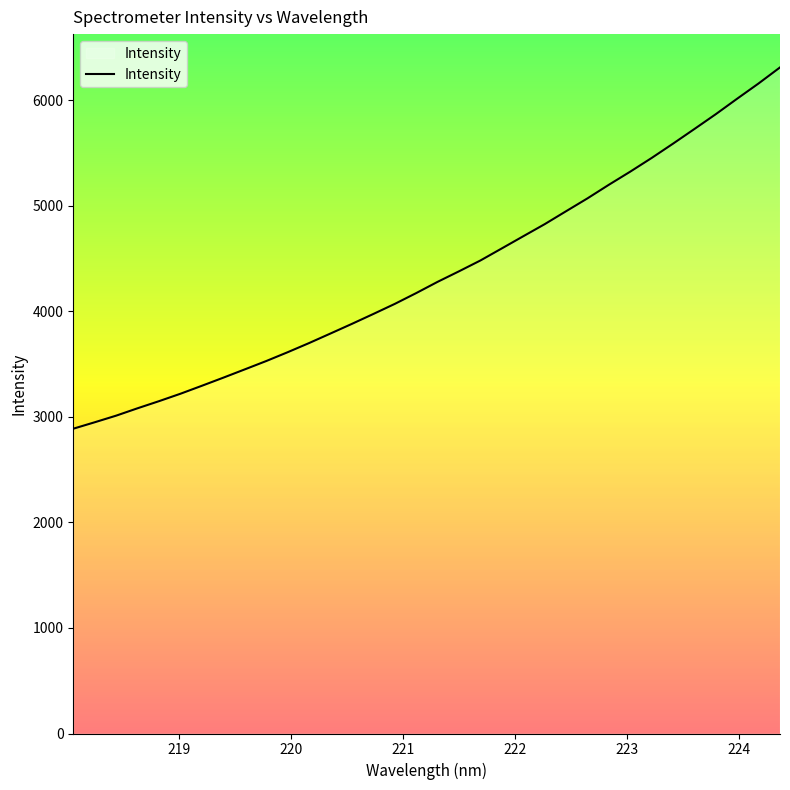

Is this an area chart (filled region under the line)?

No